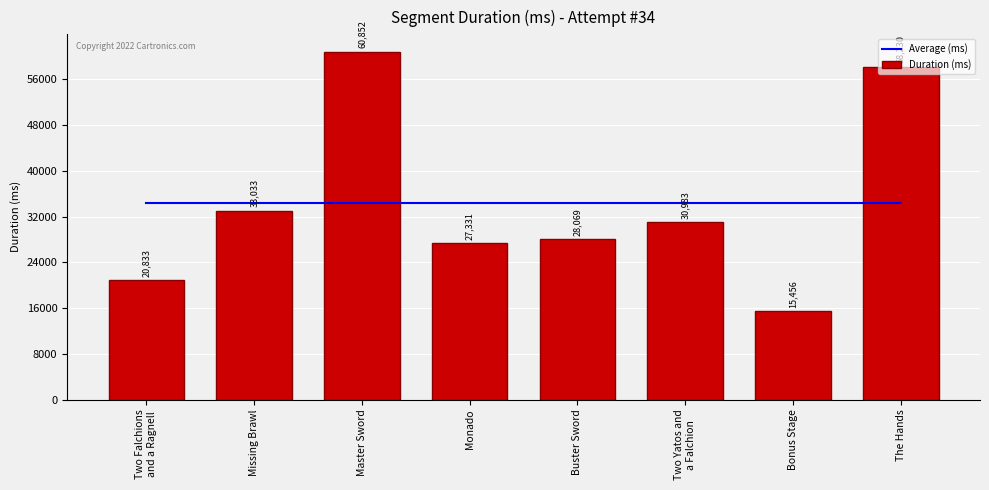

The Duration (ms) series shows 19243 at Missing Brawl. True or false?

False